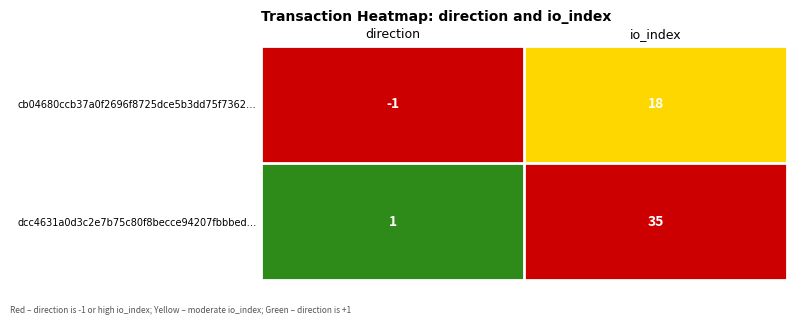

What is the difference between the maximum and minimum values in the dcc4631a0d3c2e7b75c80f8becce94207fbbbed… series?

34